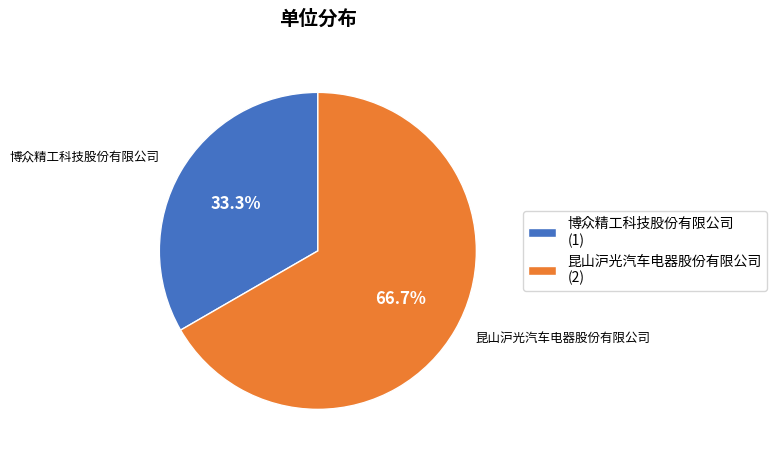

Approximately how many times larger is the value at 博众精工科技股份有限公司 (1) compared to 昆山沪光汽车电器股份有限公司 (2)?

0.5